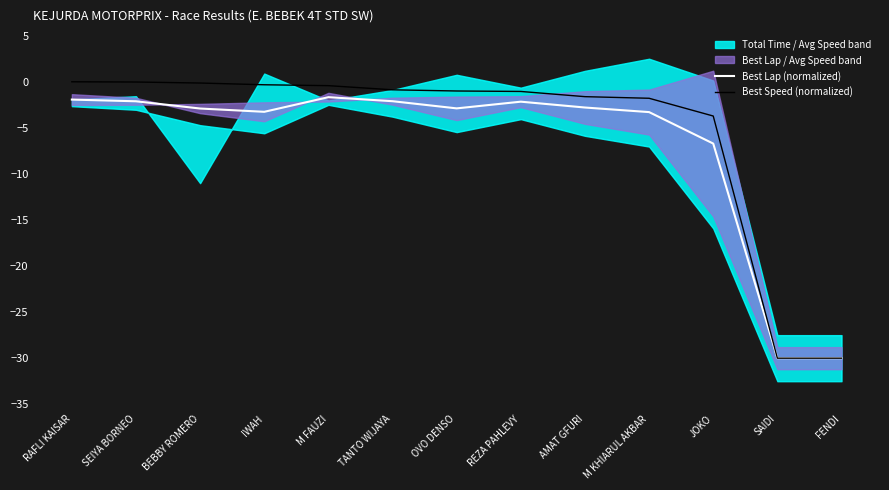

What is the highest value of the Best Lap (normalized) series?

-1.7